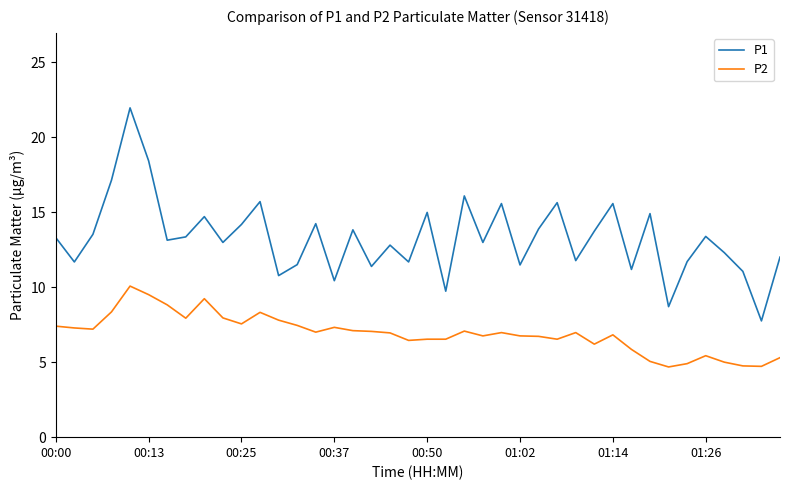

What is the minimum value for P2?

4.7